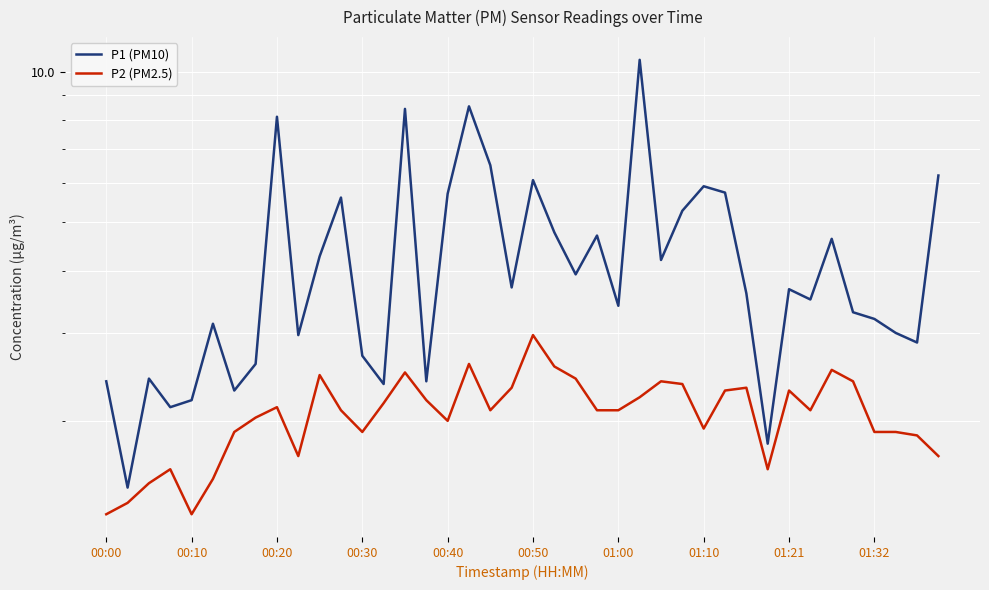

Which series has the largest total across all categories?

P1 (PM10)